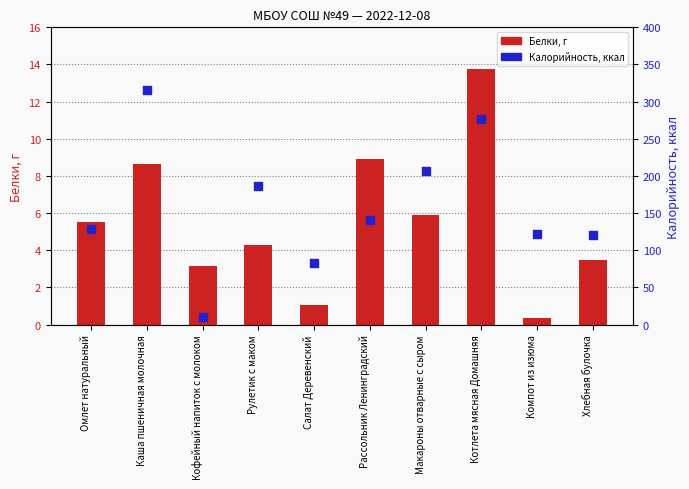

Which series has the largest total across all categories?

Калорийность, ккал